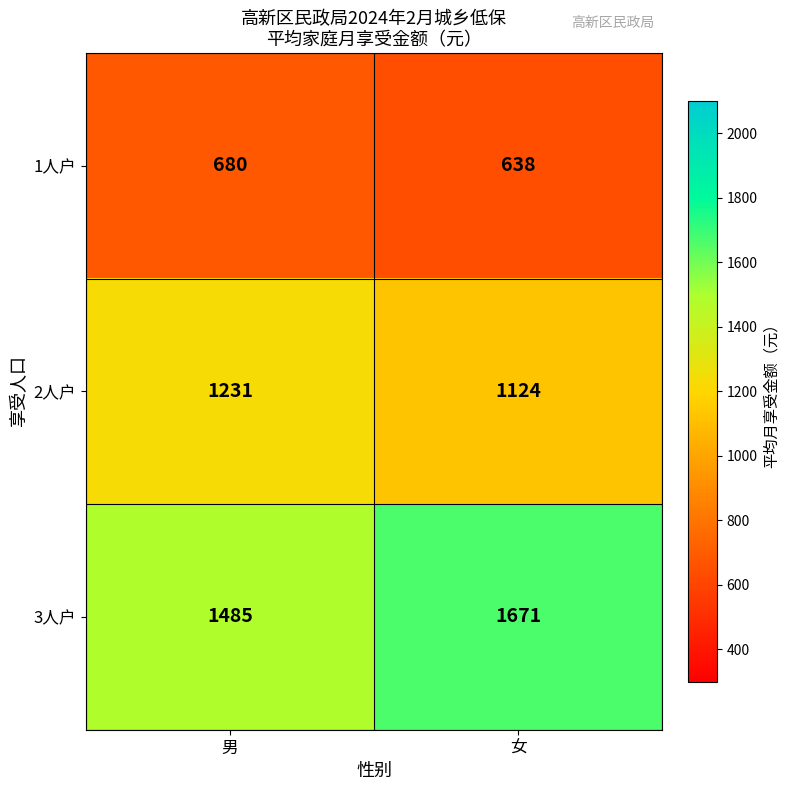

At how many categories does at least one series exceed 1130?

2